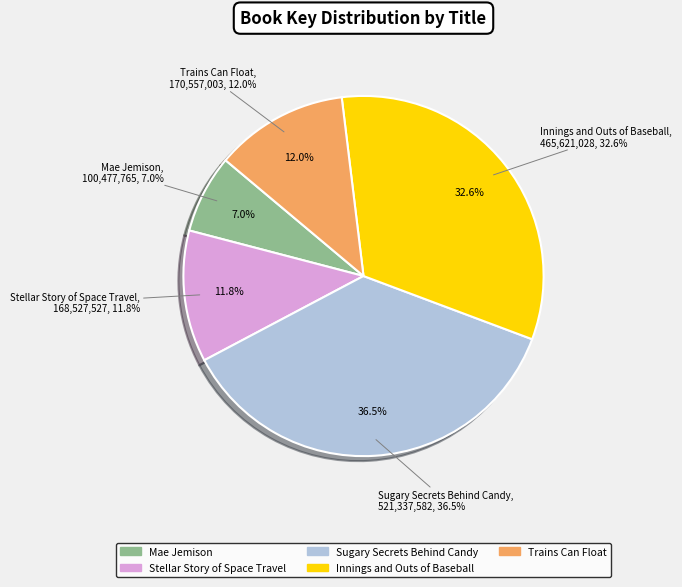

How many slices are in this pie chart?

5